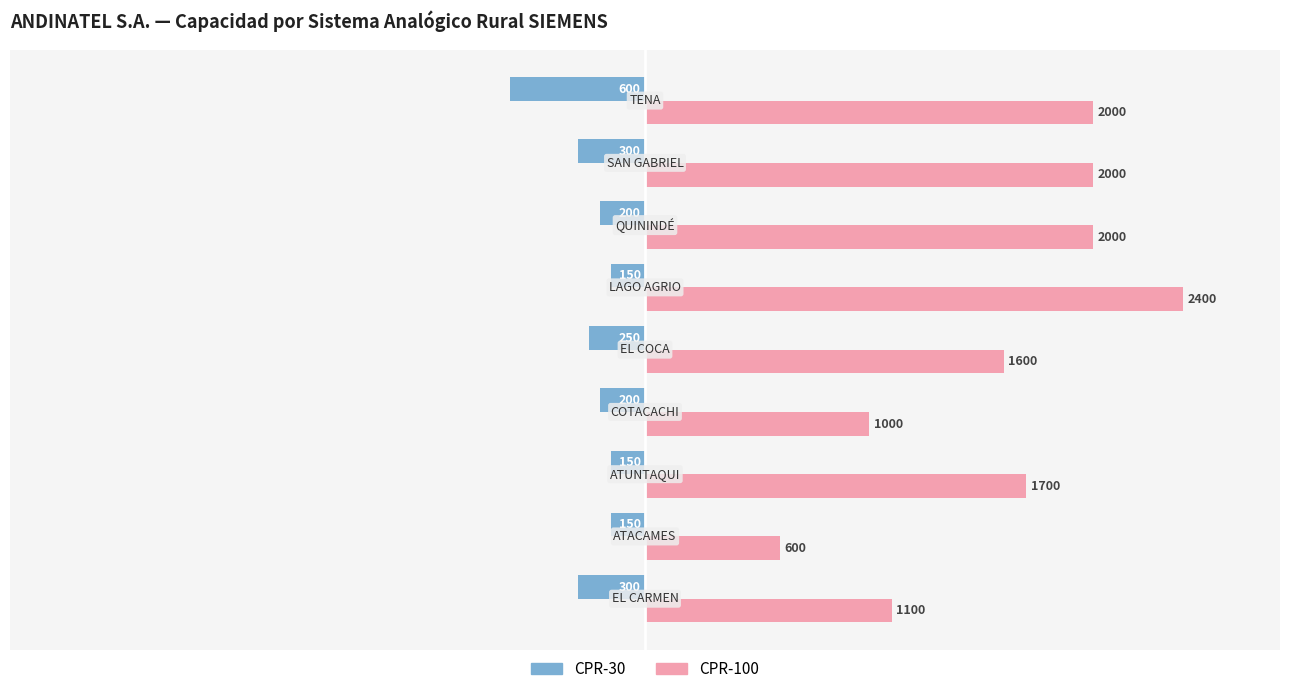

What is the highest value of the CPR-30 series?

-150